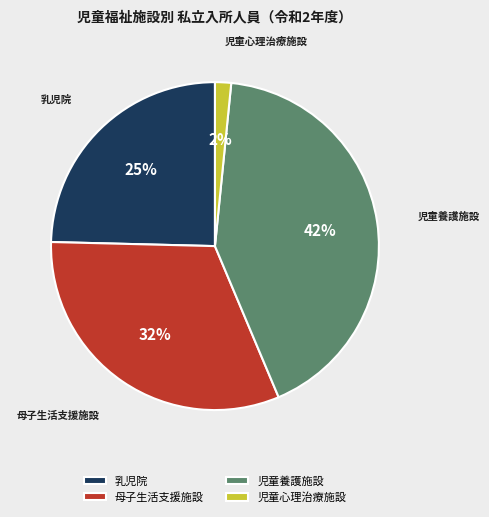

Rank the categories by value from highest to lowest.

児童養護施設, 母子生活支援施設, 乳児院, 児童心理治療施設